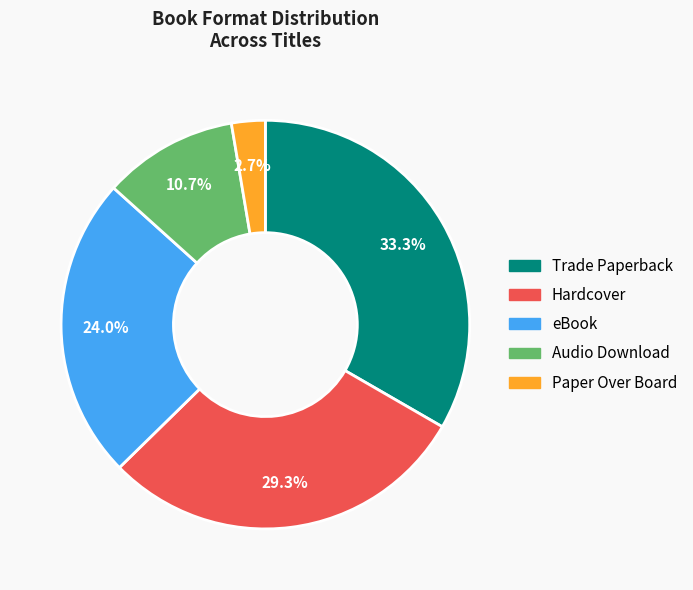

Which slice is the largest?

Trade Paperback